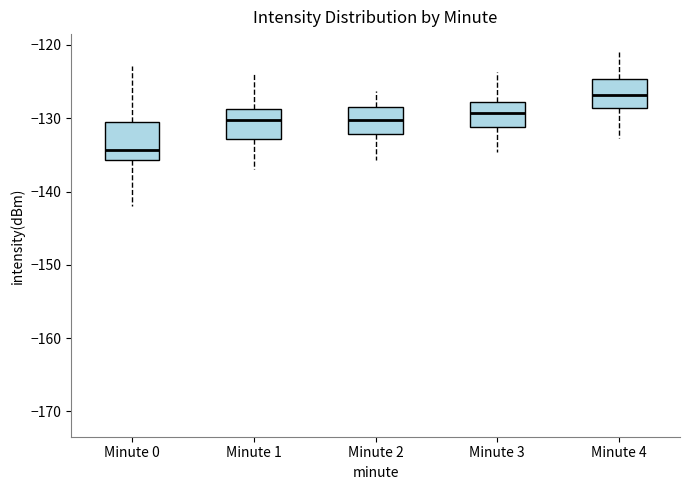

Reading left to right, transcribe this box plot: for each box, give where its median line is, the range the box spans, and where its two whiskers end, as read against the y-axis. The values are not printed on the chart, so give them approximately, as read against the axis.

Minute 0: median -134, box -136 to -131, whiskers -142 to -123
Minute 1: median -130, box -133 to -129, whiskers -137 to -124
Minute 2: median -130, box -132 to -129, whiskers -136 to -126
Minute 3: median -129, box -131 to -128, whiskers -135 to -124
Minute 4: median -127, box -129 to -125, whiskers -133 to -121